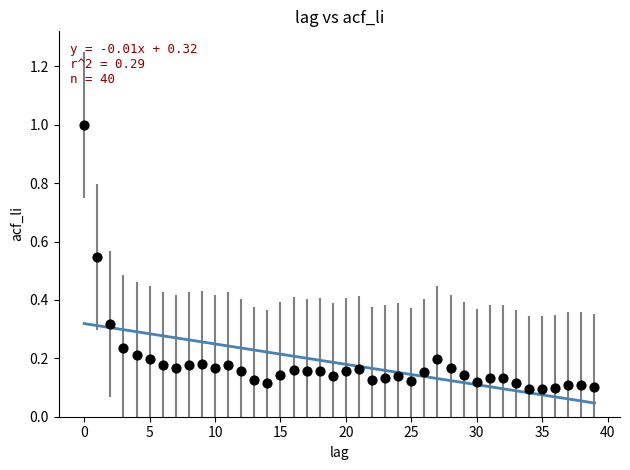

What is the range of Y values (max minus min)?

0.9